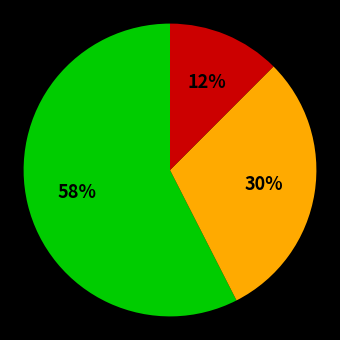

Is there any slice that represents more than half of the pie?

Yes